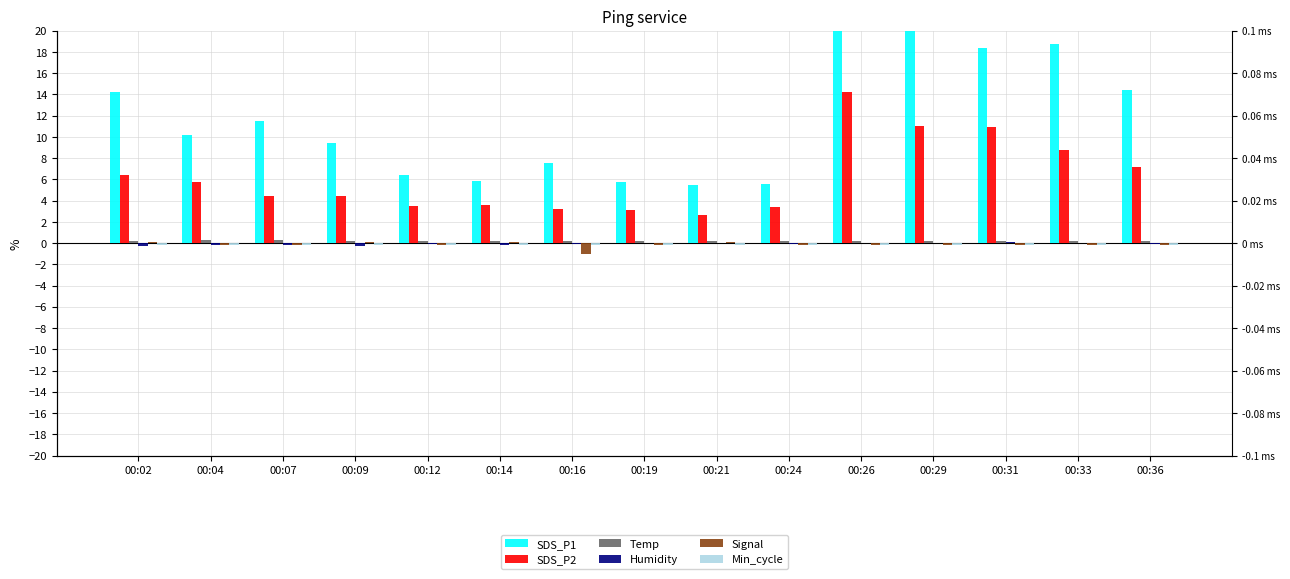

At which label does Signal first exceed 0?

00:02